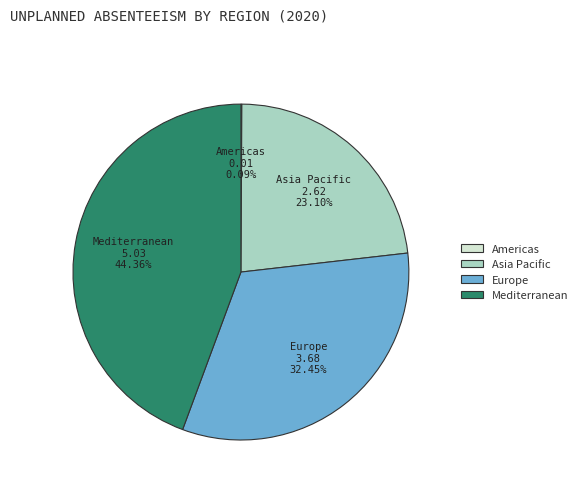

Is there a majority slice in this chart?

No